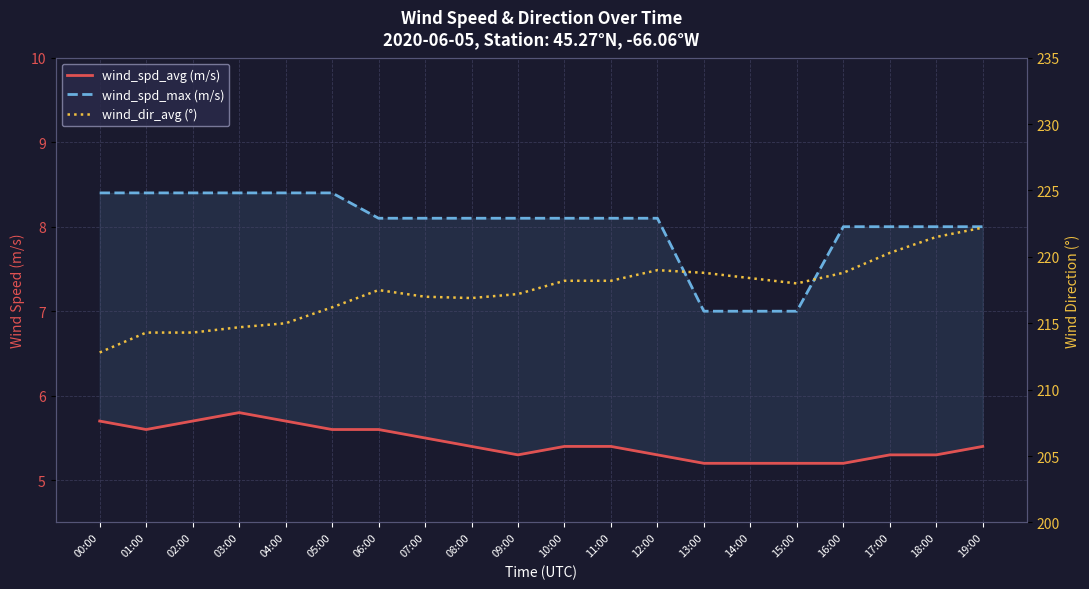

Reading left to right, transcribe all the data shown in this chart.

wind_spd_avg (m/s): 5.7	5.6	5.7	5.8	5.7	5.6	5.6	5.5	5.4	5.3	5.4	5.4	5.3	5.2	5.2	5.2	5.2	5.3	5.3	5.4
wind_spd_max (m/s): 8.4	8.4	8.4	8.4	8.4	8.4	8.1	8.1	8.1	8.1	8.1	8.1	8.1	7.0	7.0	7.0	8.0	8.0	8.0	8.0
wind_dir_avg (°): 212.8	214.3	214.3	214.7	215.0	216.2	217.5	217.0	216.9	217.2	218.2	218.2	219.0	218.8	218.4	218.0	218.8	220.3	221.5	222.2